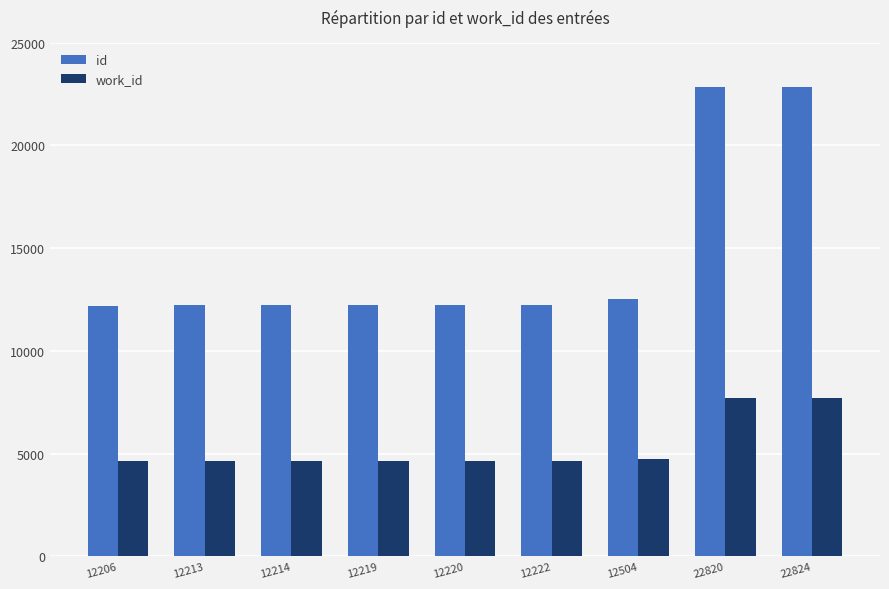

Which series has the largest range (max minus min)?

id